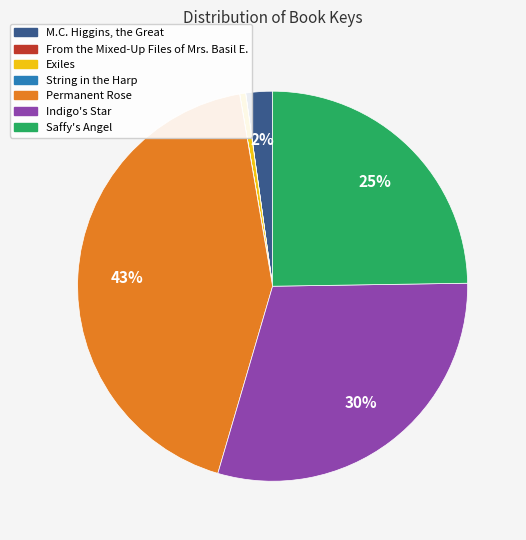

Which slice is the largest?

Permanent Rose